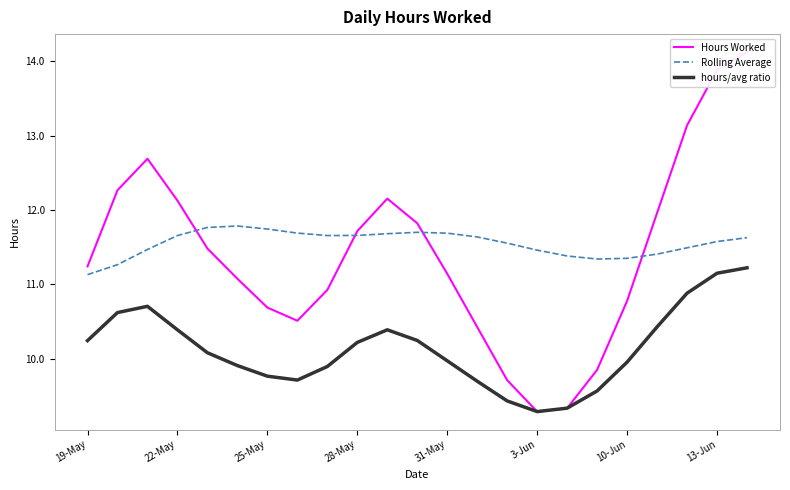

Read the hours/avg ratio value at 3-Jun.

9.3